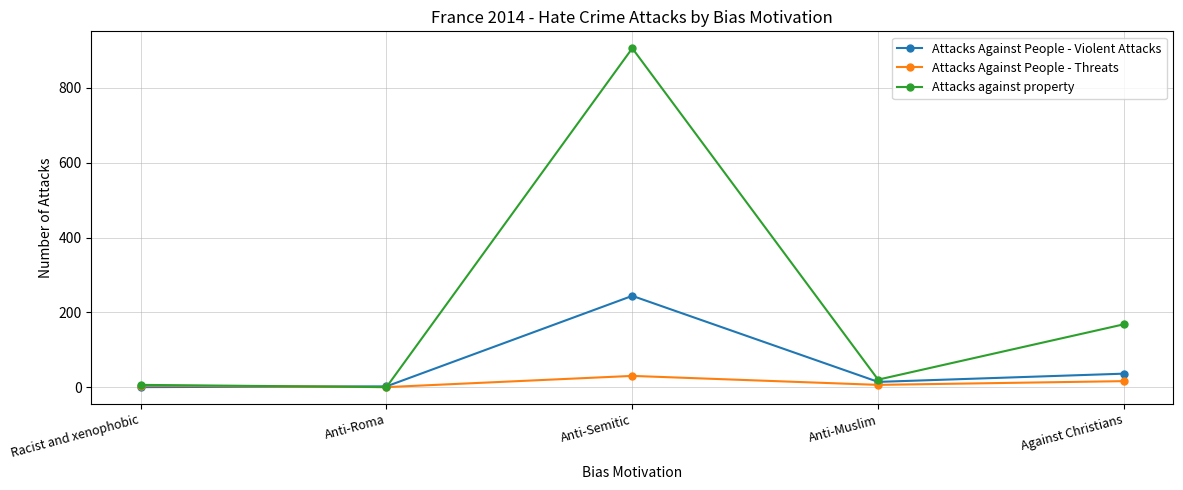

What is the label of the 2nd point from the left?

Anti-Roma